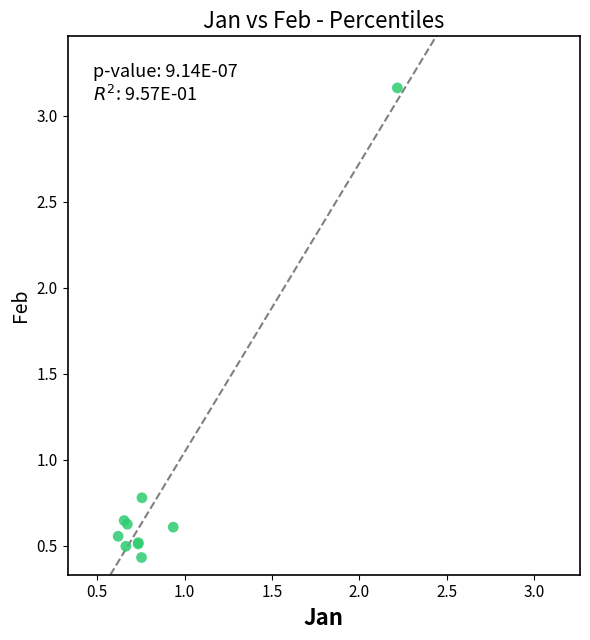

What Y value in the scatter plot is closest to 1?

0.8